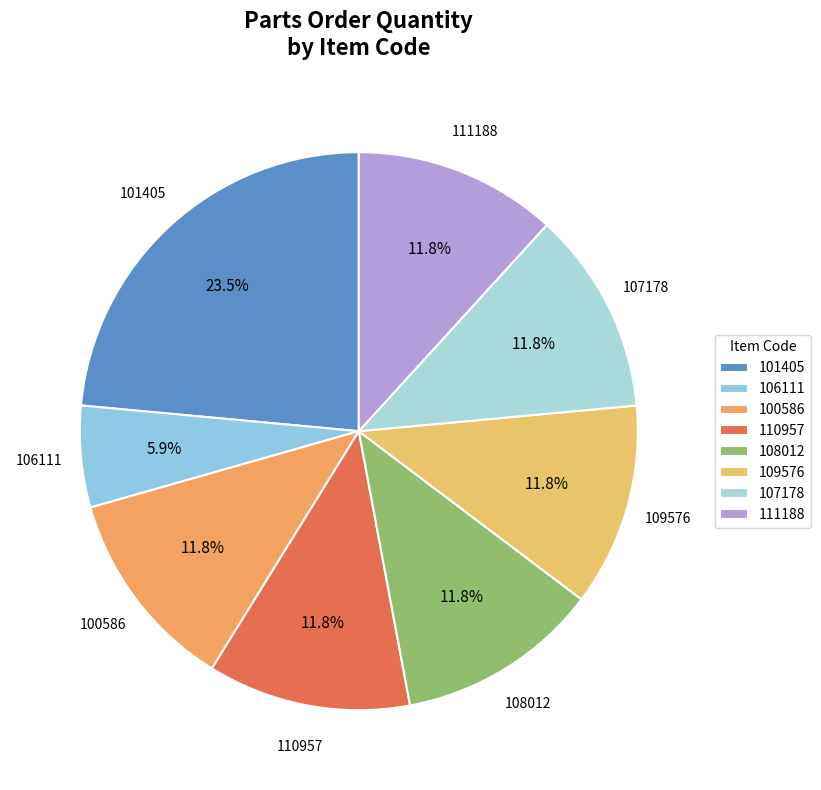

Which slice is the smallest?

106111